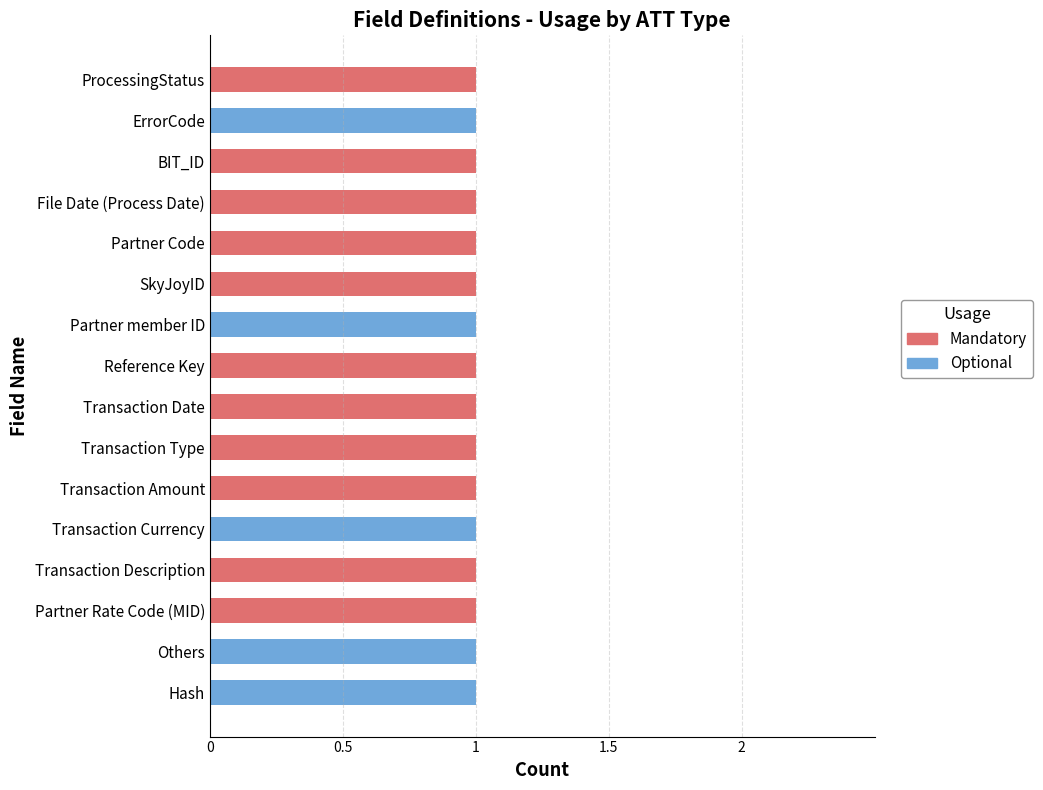

True or false: Mandatory has a value of 1 at Transaction Description.

True